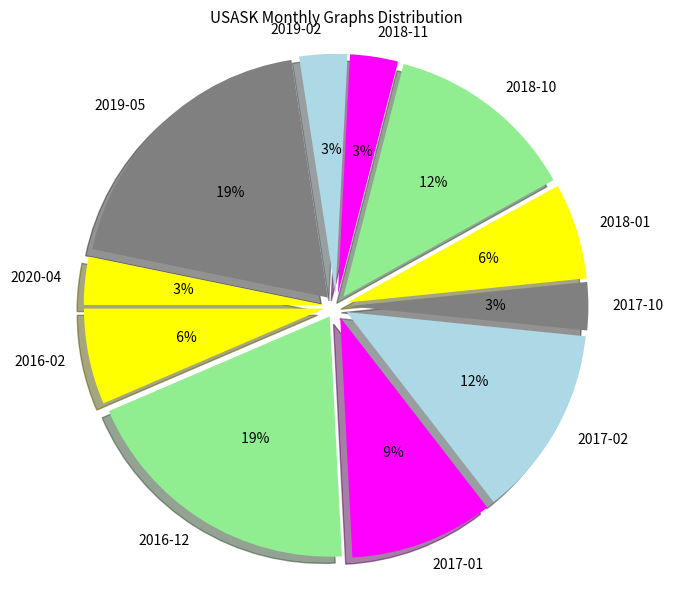

Do 2016-12 and 2018-11 together represent more than half of the pie?

No